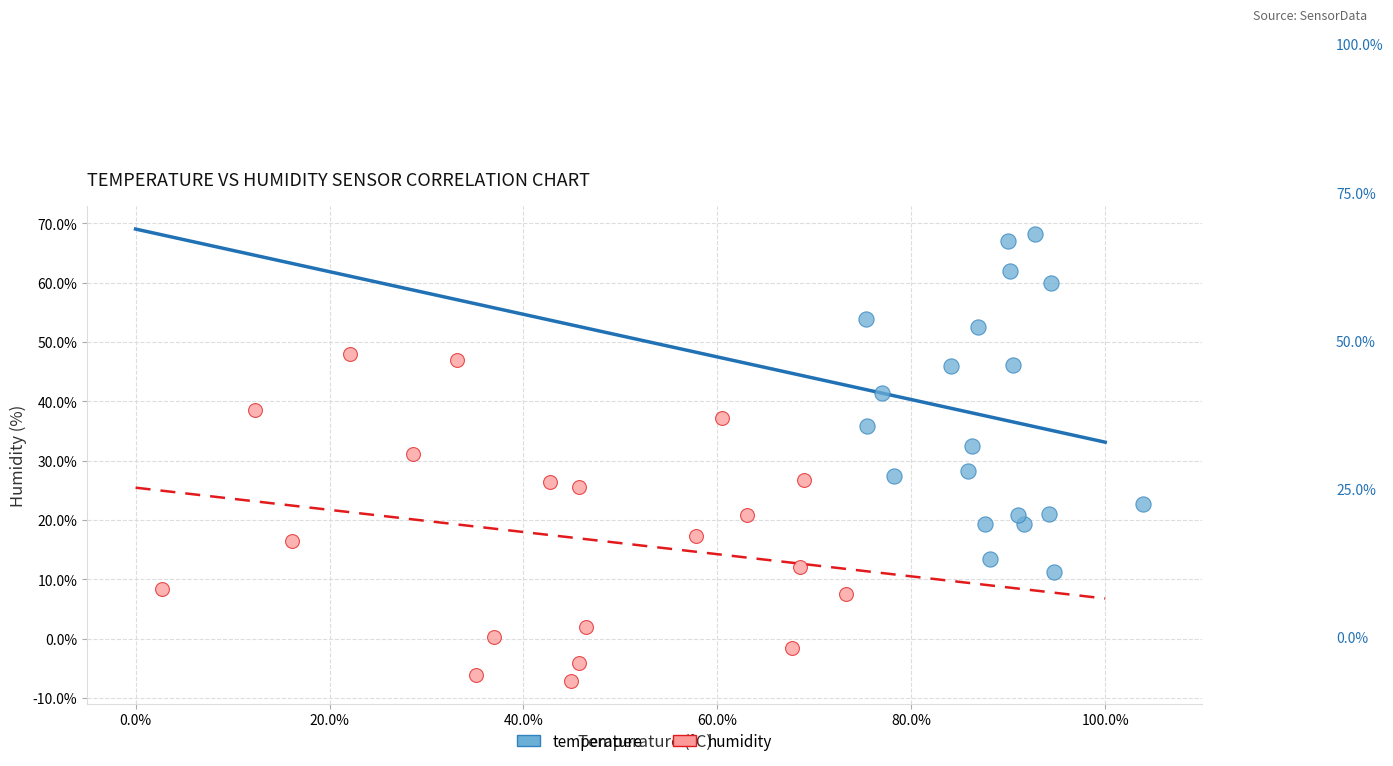

Which series contains the lowest Y value?

humidity